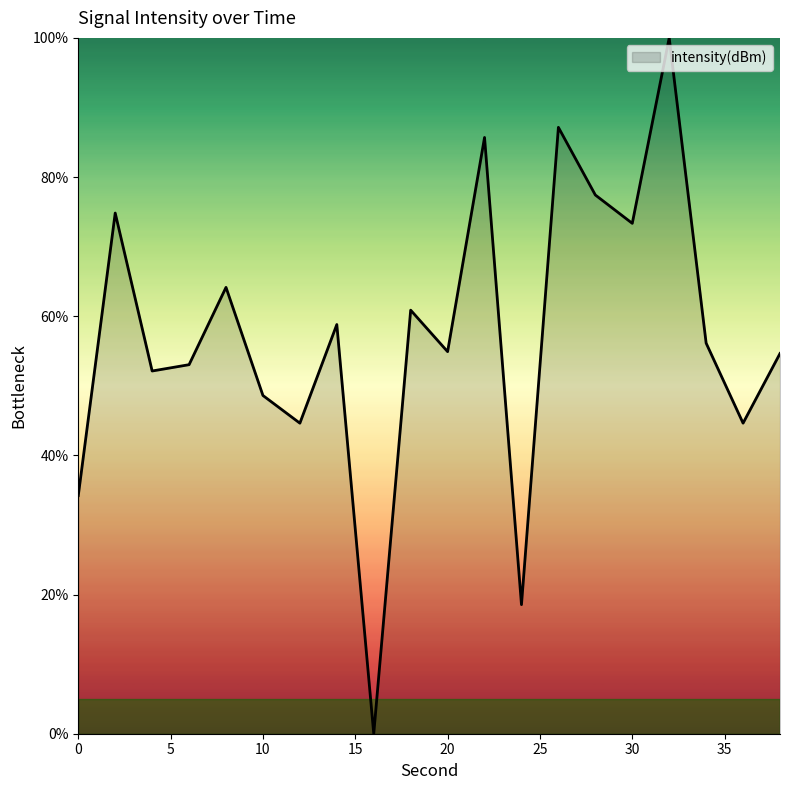

What is the sum of all values?

1143.8